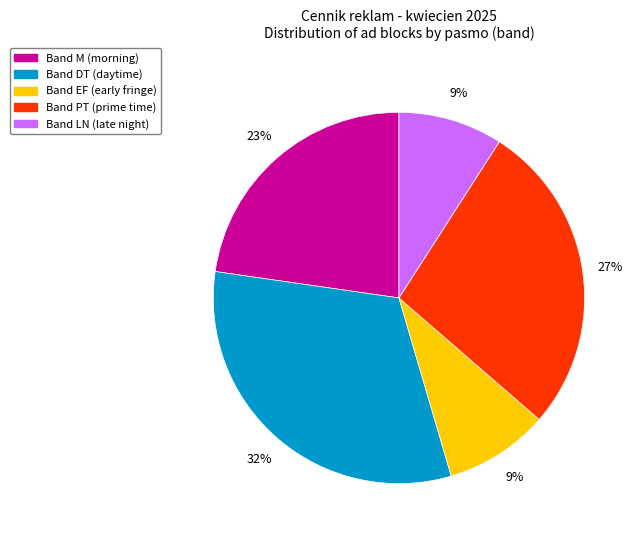

To the nearest percent, what is the average slice percentage?

20%